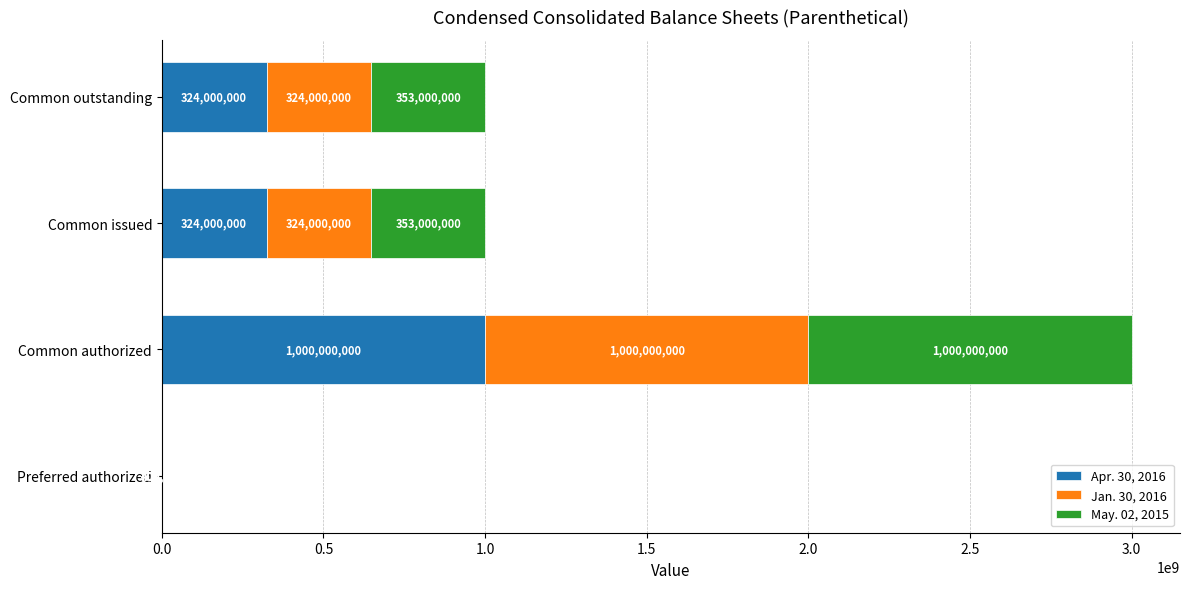

The Apr. 30, 2016 series shows 324000000 at Common outstanding. True or false?

True